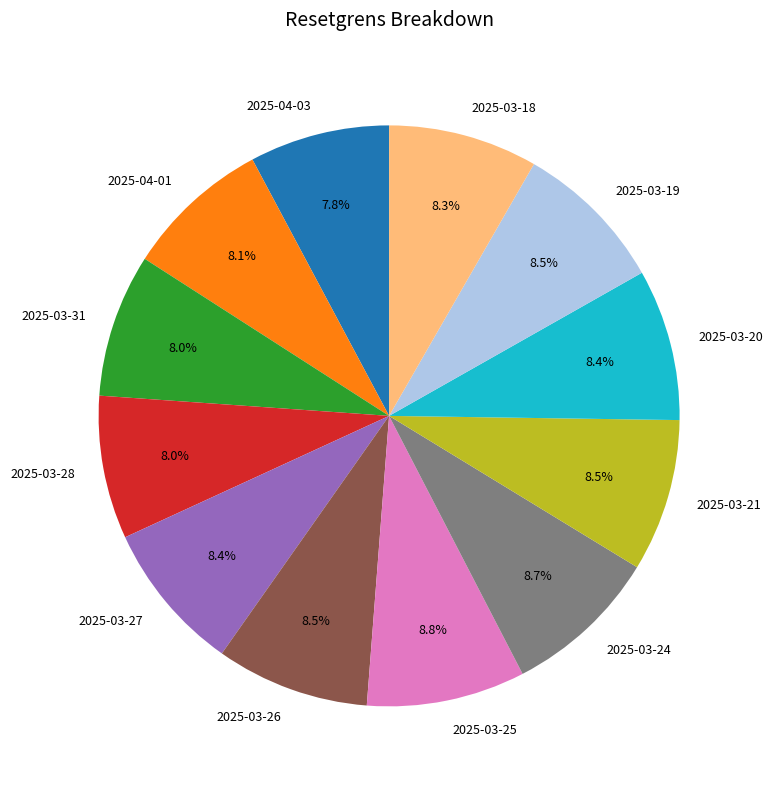

Is the sum of 2025-04-03 and 2025-03-28 greater than half?

No